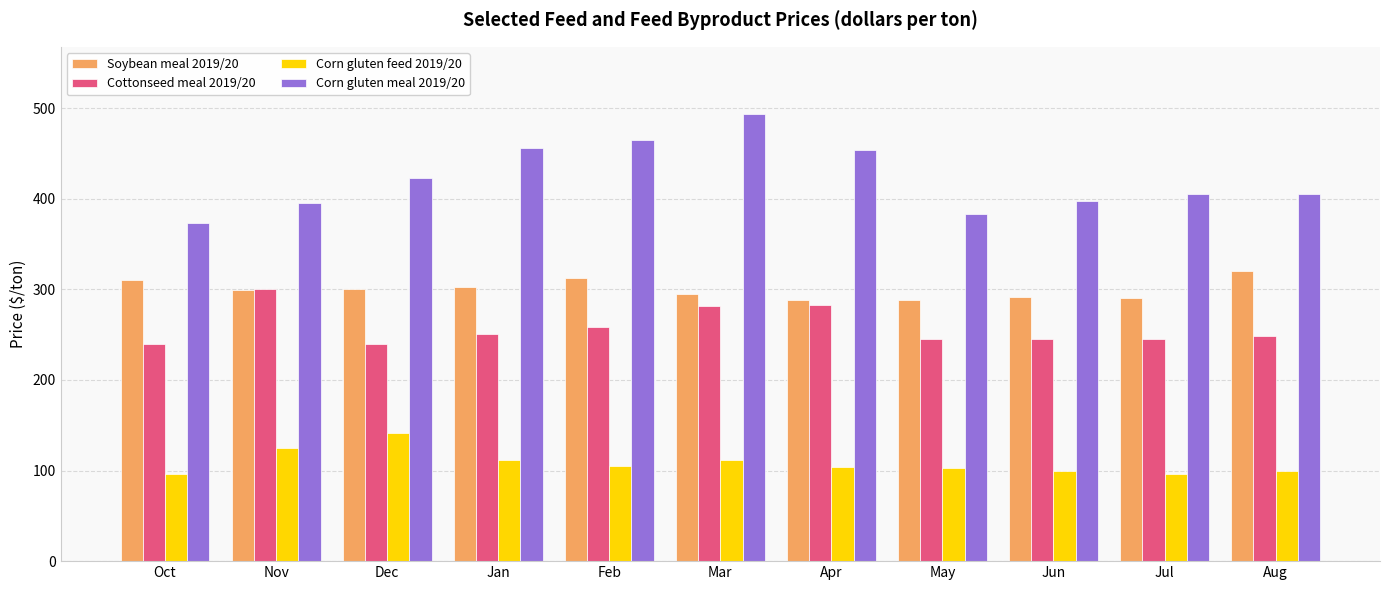

True or false: Corn gluten meal 2019/20 has a value of 624.7 at Aug.

False